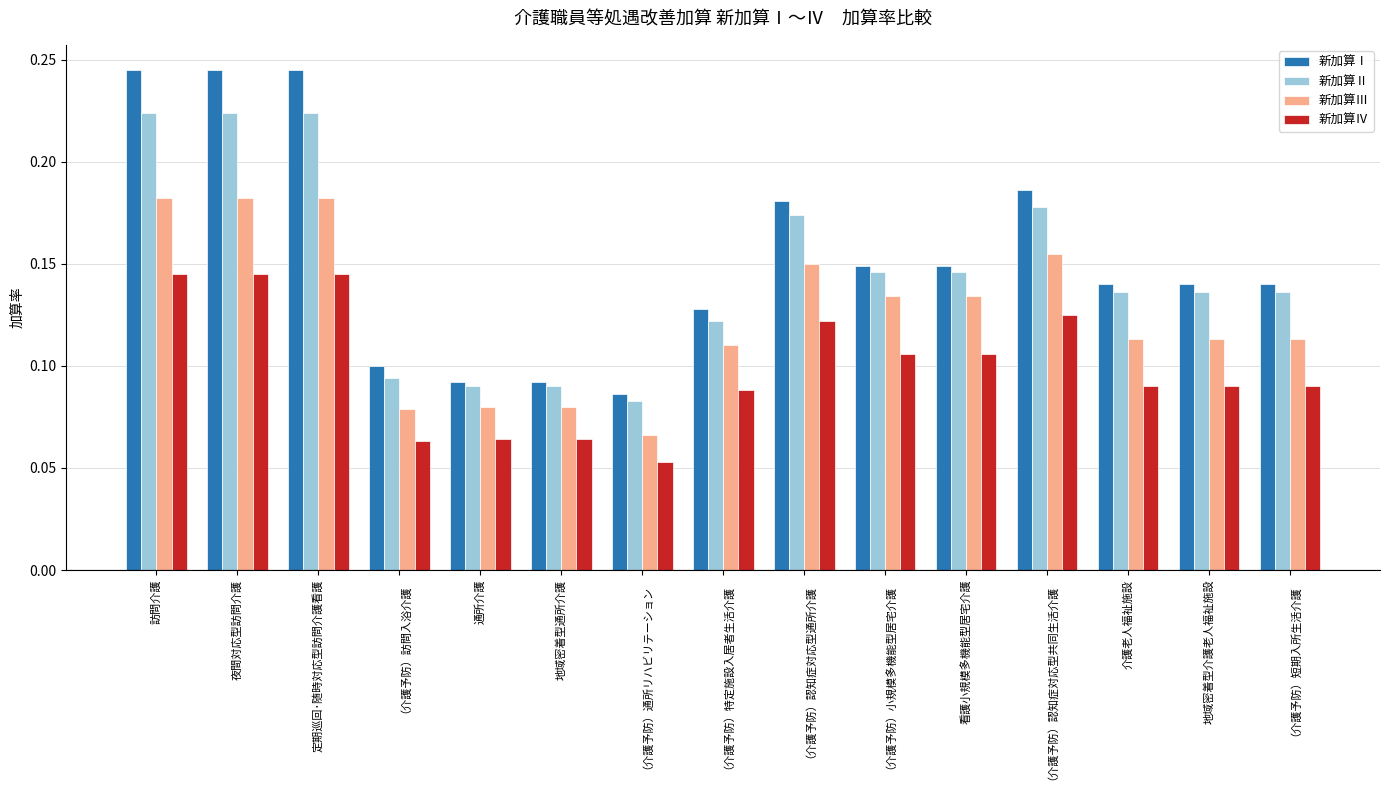

The value of 新加算Ⅱ at 地域密着型介護老人福祉施設 is 0.0. True or false?

False